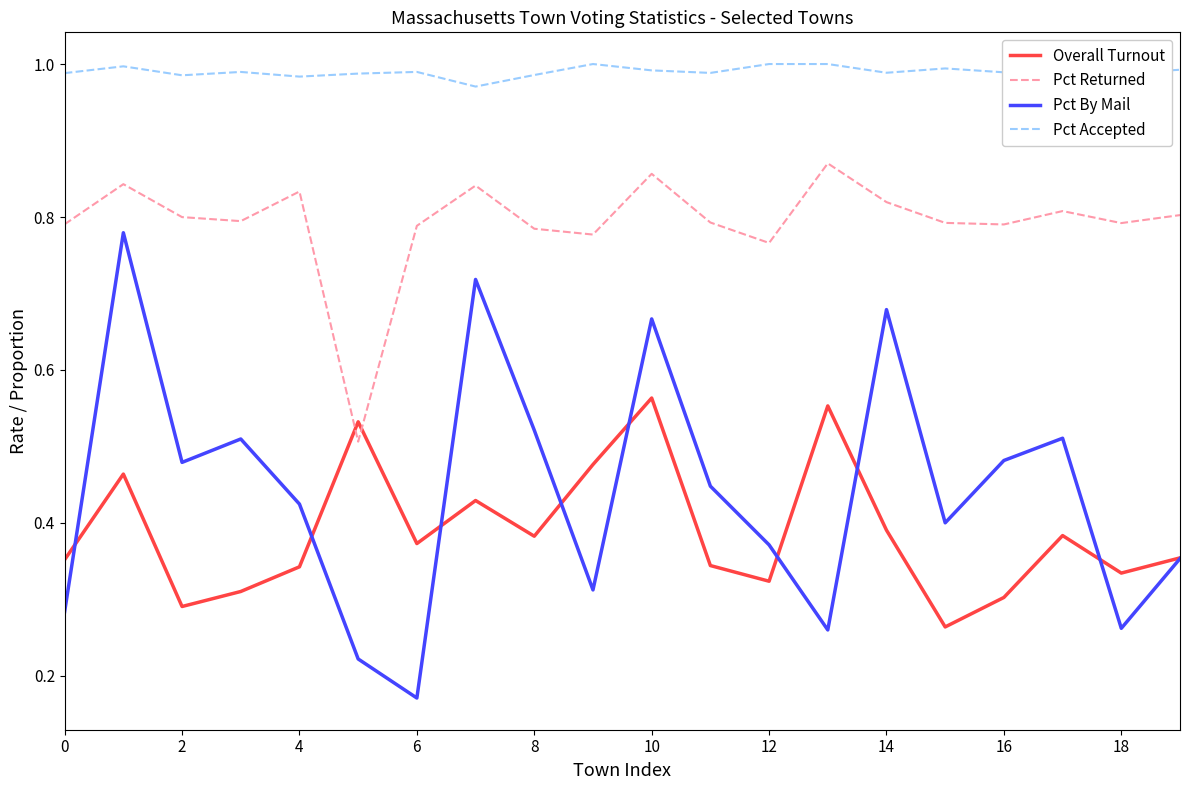

Which series has the largest total across all categories?

Pct Accepted